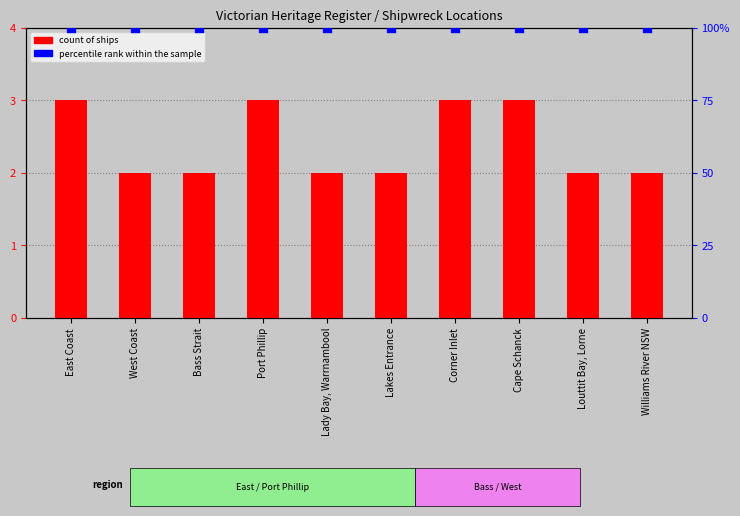

Which series contains the lowest Y value?

count of ships